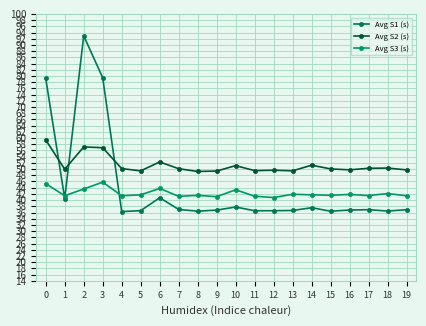

At which category does Avg S1 (s) reach its first local peak?

2